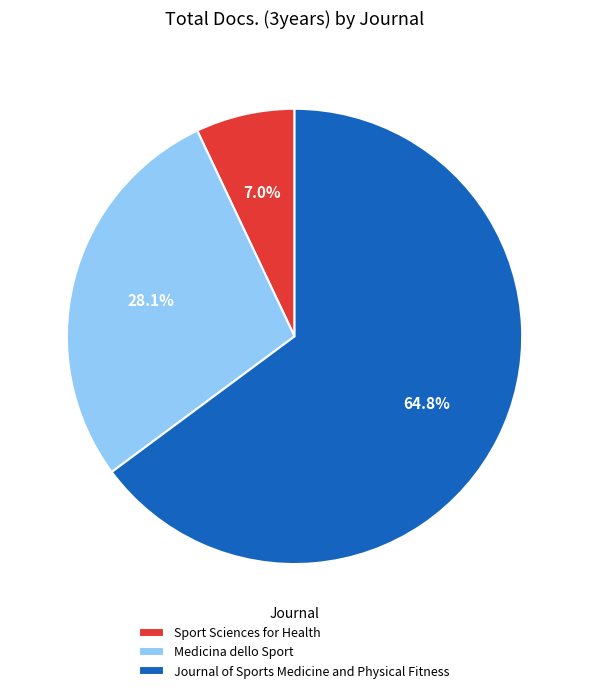

How many segments does this pie chart have?

3